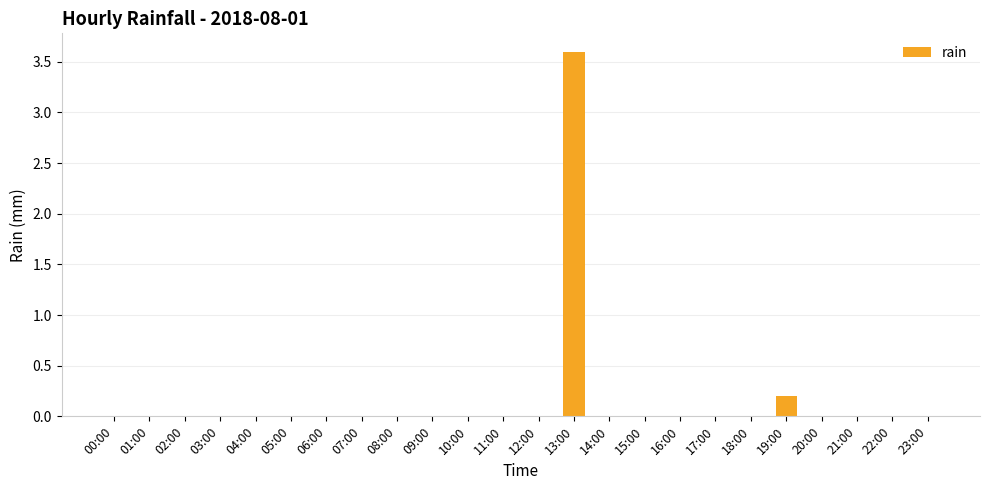

What is the maximum value shown in the chart?

3.6